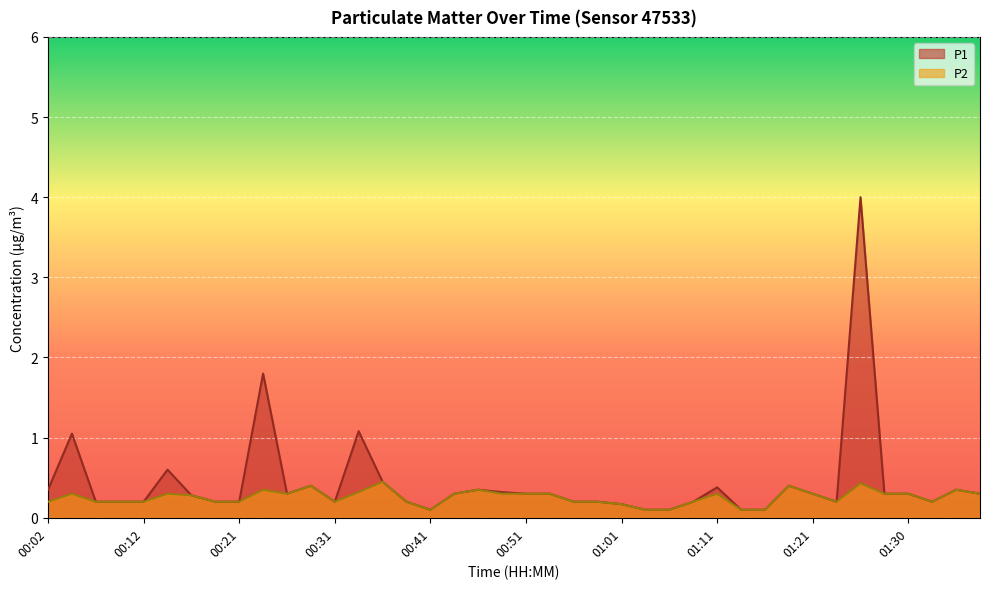

Rank the series at 01:11 from highest to lowest value.

P1, P2